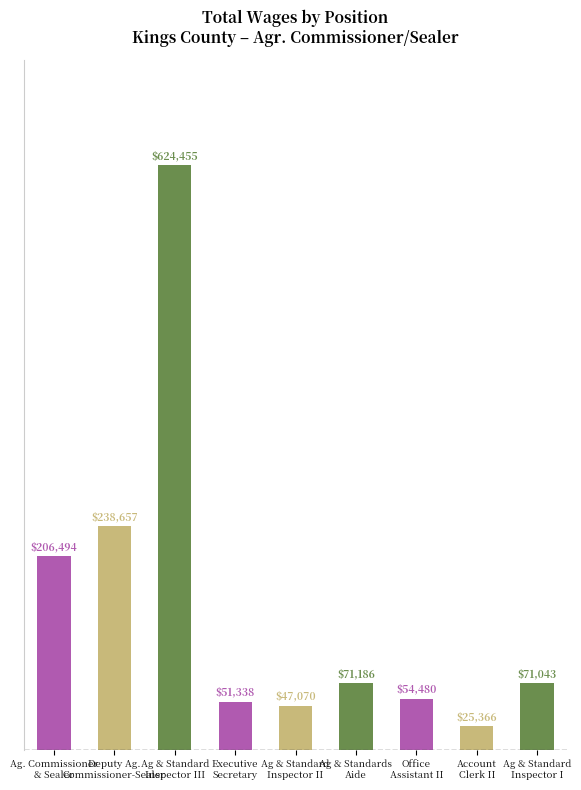

Between Ag. Commissioner
& Sealer and Executive
Secretary, which is larger?

Ag. Commissioner
& Sealer